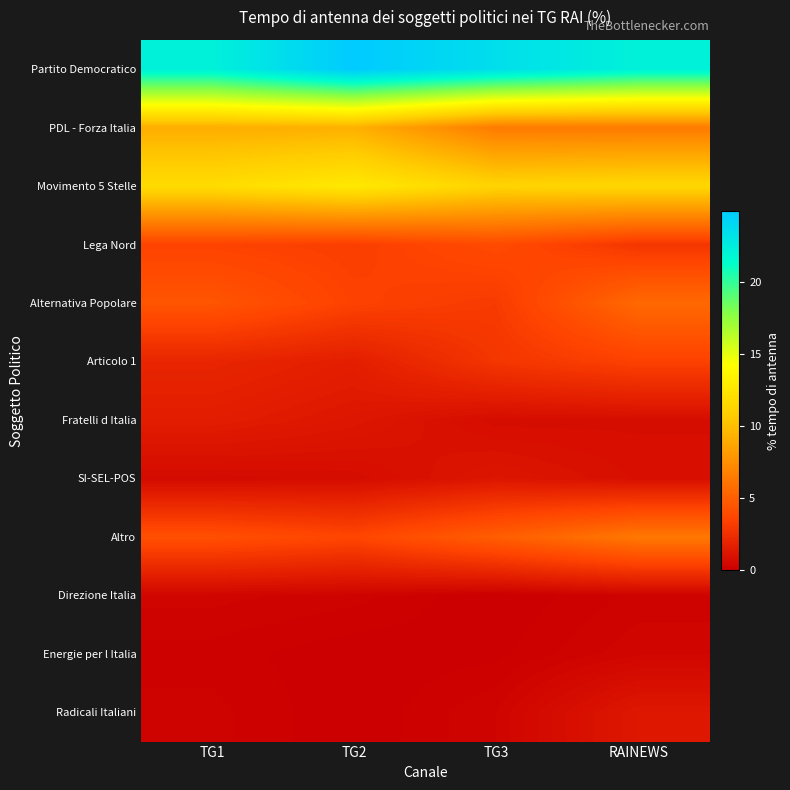

Rank the series at TG3 from lowest to highest value.

Direzione Italia, Energie per l Italia, Radicali Italiani, Fratelli d Italia, SI-SEL-POS, Articolo 1, Alternativa Popolare, Lega Nord, Altro, PDL - Forza Italia, Movimento 5 Stelle, Partito Democratico